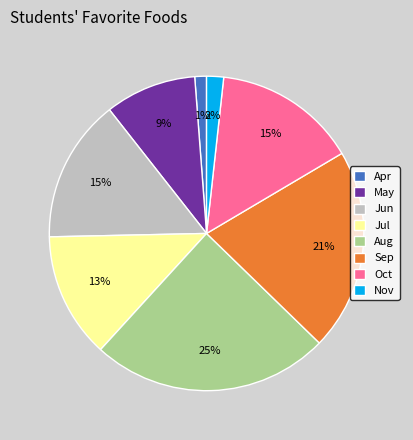

To the nearest percent, what portion does Jul represent?

13%